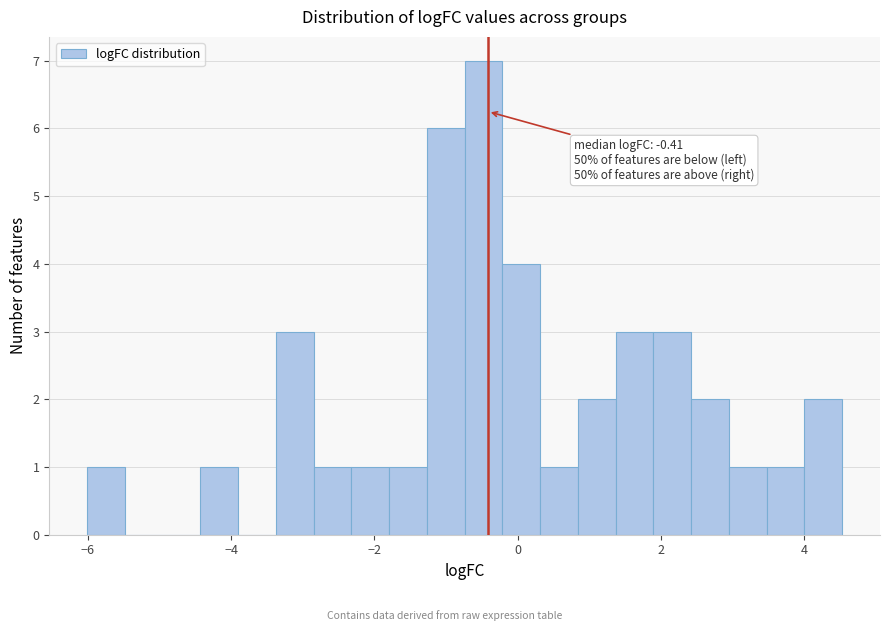

Around what value on the x-axis is the tallest bar? Give the approximate position of its centre, as read against the axis.

-0.4